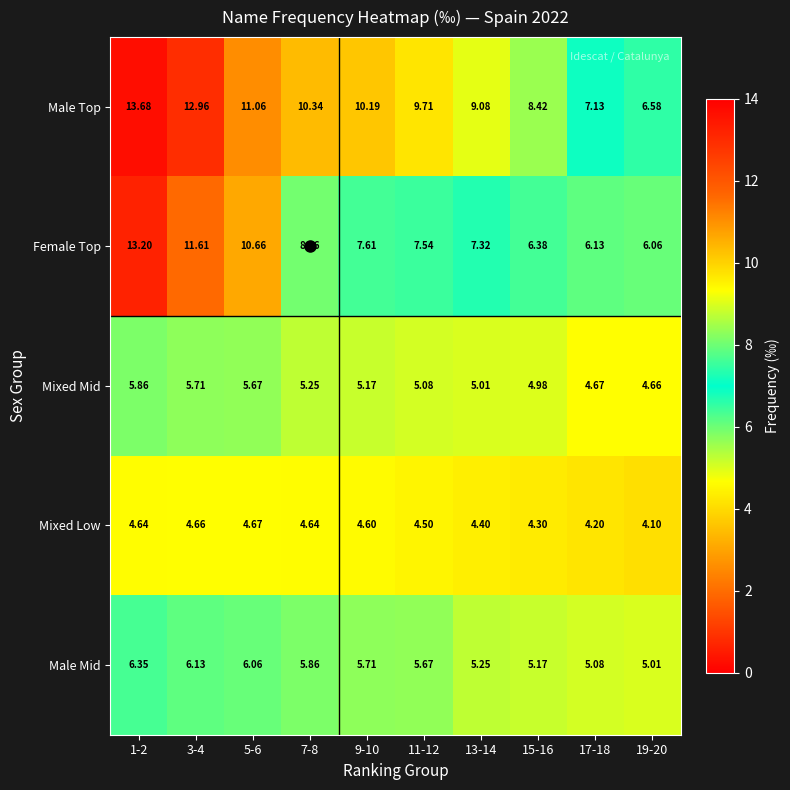

Which series has the largest total across all categories?

Male Top